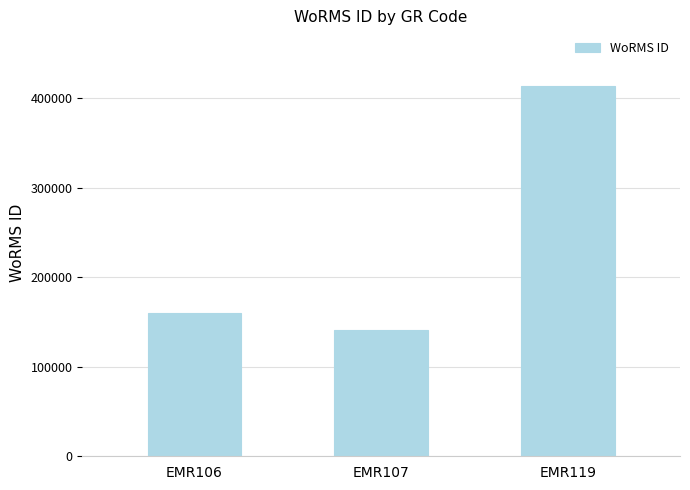

Which category has the highest value across all series?

EMR119